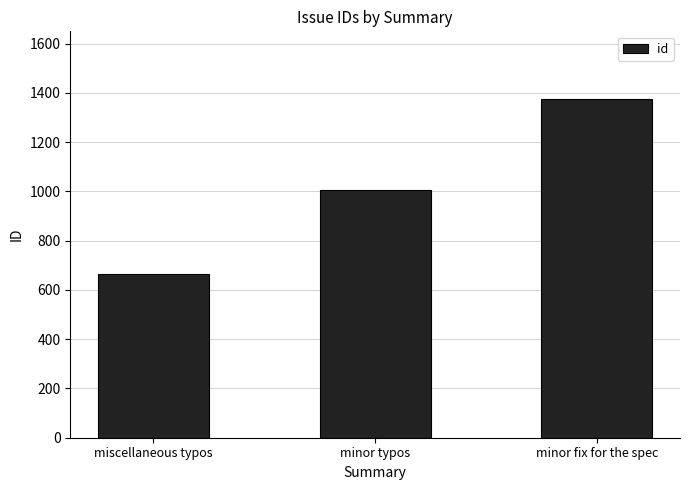

What is the ratio of the value at minor typos to the value at miscellaneous typos?

1.5